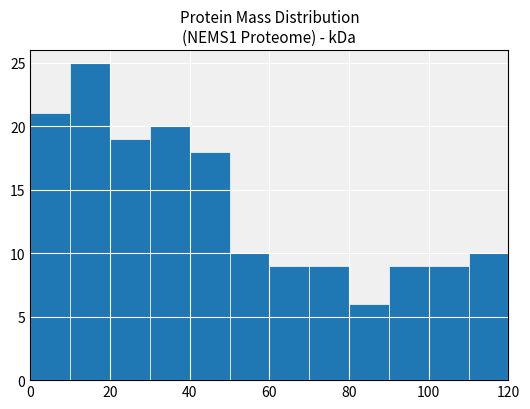

Reading left to right, transcribe this chart: for each bar, give the range it covers on the x-axis and its height. The values are not printed on the chart, so give them approximately, as read against the axis.

0 to 10: 21
10 to 20: 25
20 to 30: 19
30 to 40: 20
40 to 50: 18
50 to 60: 10
60 to 70: 9
70 to 80: 9
80 to 90: 6
90 to 100: 9
100 to 110: 9
110 to 120: 10